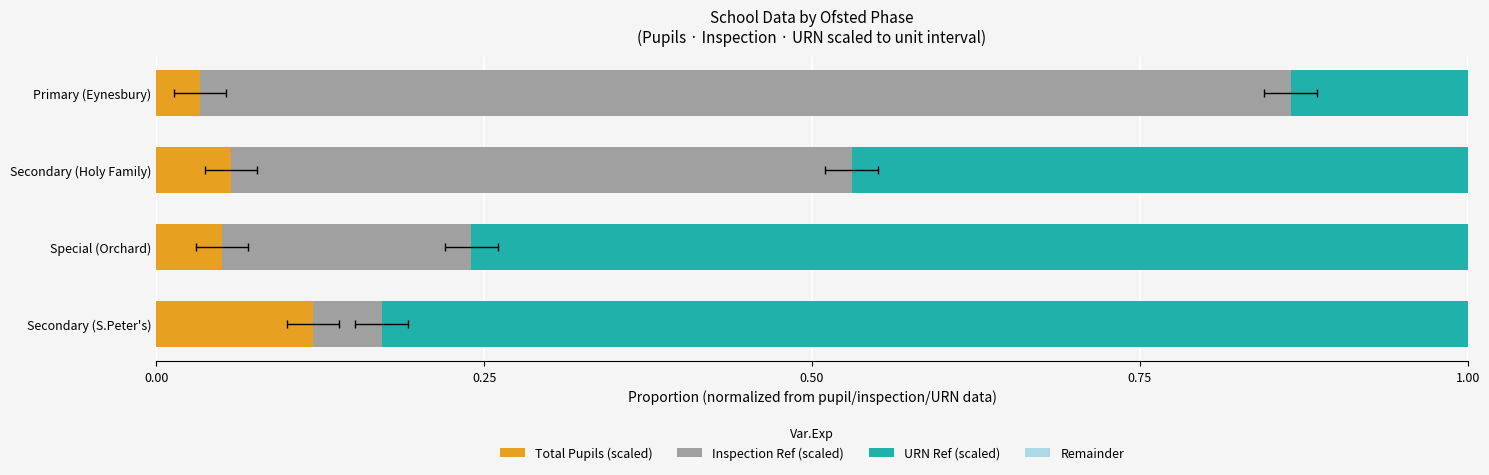

At how many categories does at least one series exceed 0?

4